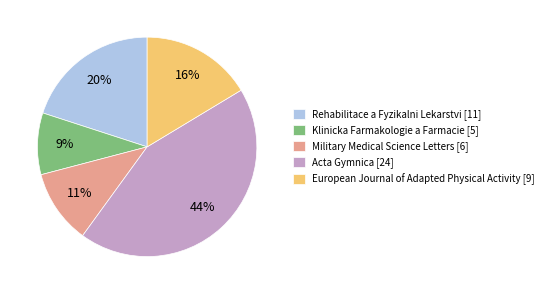

Count the number of slices in the pie.

5